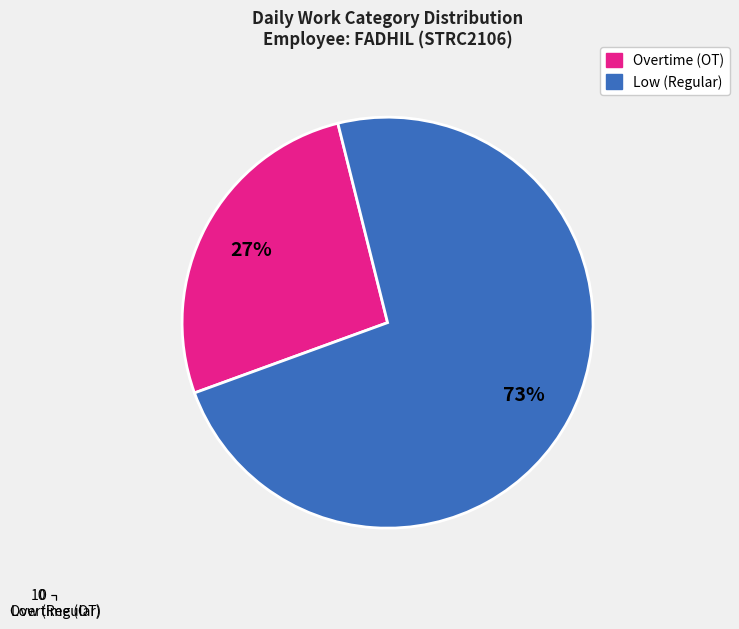

True or false: Low (Regular) accounts for 81% of the total.

False